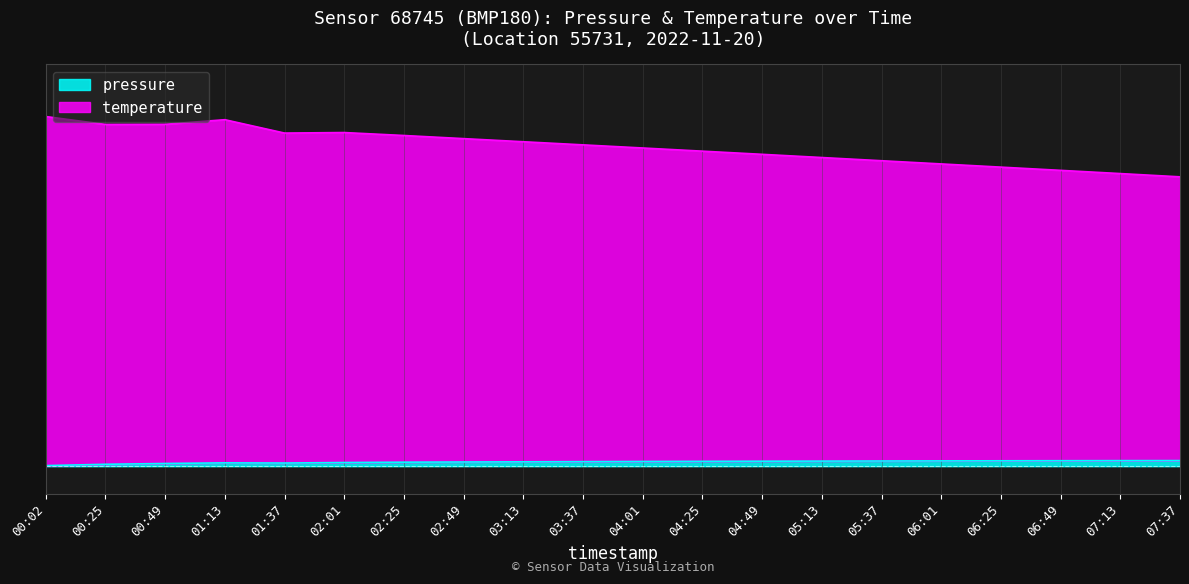

What value does the temperature series have at 01:13?

6300.4